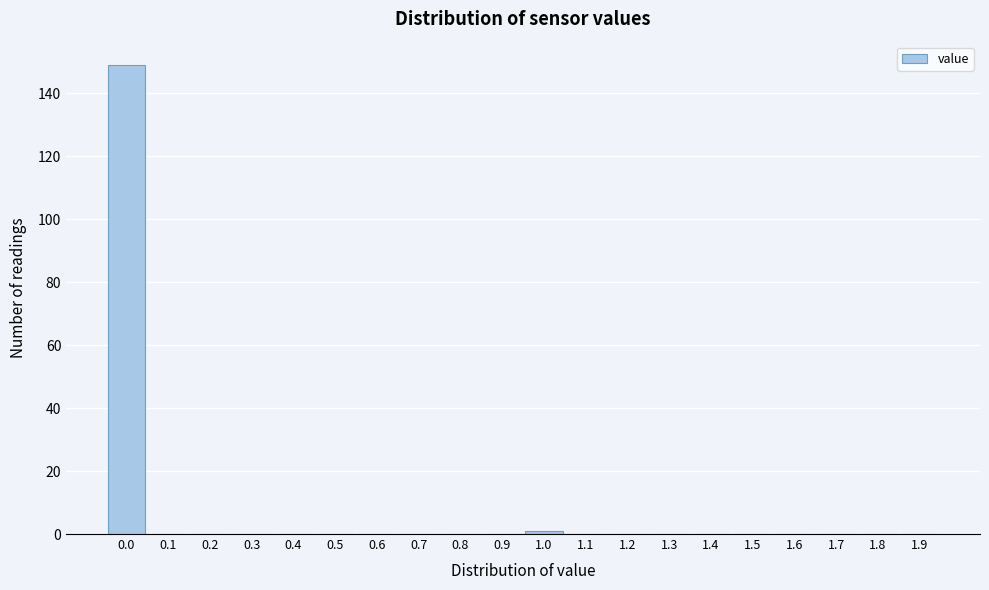

Reading left to right, transcribe all the data shown in this chart.

0.0=149	0.1=0	0.2=0	0.3=0	0.4=0	0.5=0	0.6=0	0.7=0	0.8=0	0.9=0	1.0=1	1.1=0	1.2=0	1.3=0	1.4=0	1.5=0	1.6=0	1.7=0	1.8=0	1.9=0